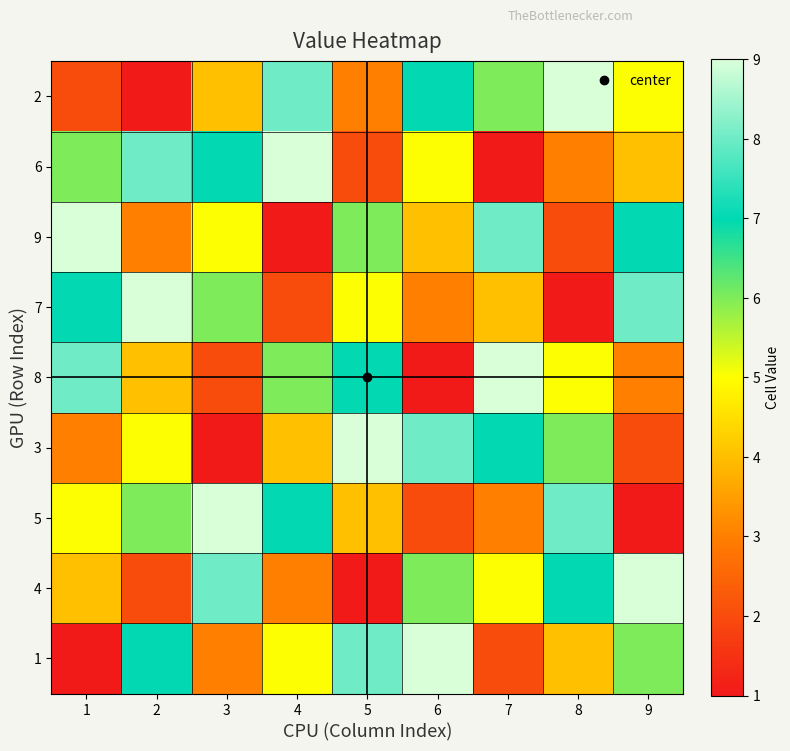

Count the number of categories in the chart.

9